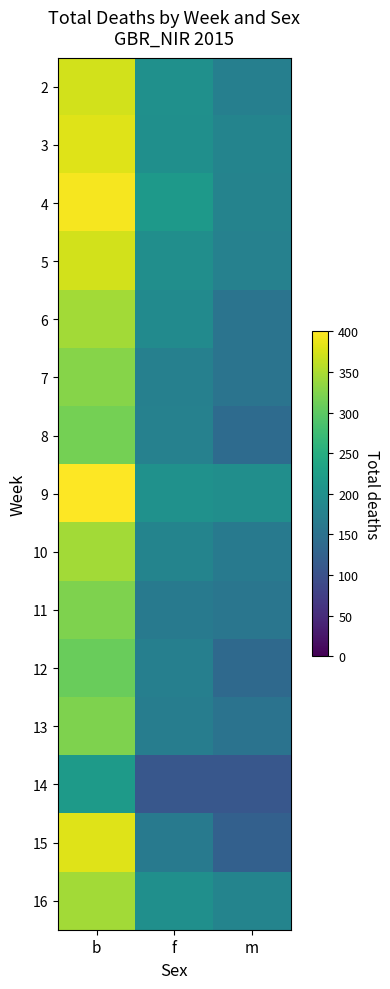

List the series in order of their peak value, highest first.

9, 4, 3, 15, 5, 2, 6, 10, 16, 7, 11, 13, 8, 12, 14